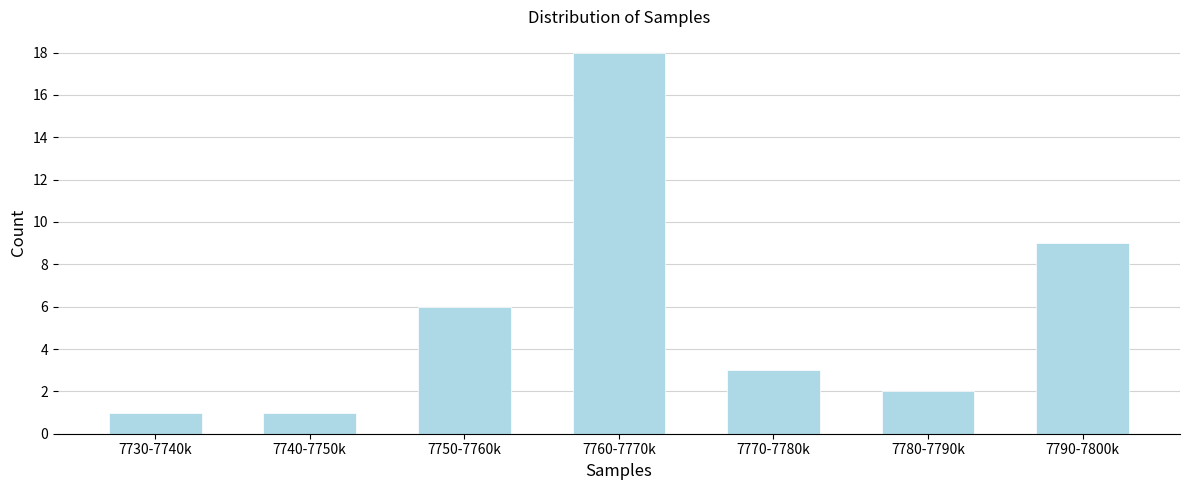

Reading right to left, transcribe all the data shown in this chart.

9	2	3	18	6	1	1